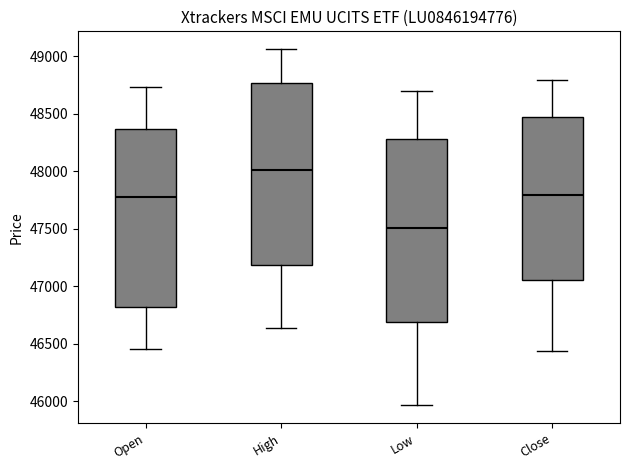

Reading left to right, transcribe this box plot: for each box, give where its median line is, the range the box spans, and where its two whiskers end, as read against the y-axis. The values are not printed on the chart, so give them approximately, as read against the axis.

Open: median 47800, box 46800 to 48350, whiskers 46450 to 48750
High: median 48000, box 47200 to 48750, whiskers 46650 to 49050
Low: median 47500, box 46700 to 48300, whiskers 45950 to 48700
Close: median 47800, box 47050 to 48450, whiskers 46450 to 48800